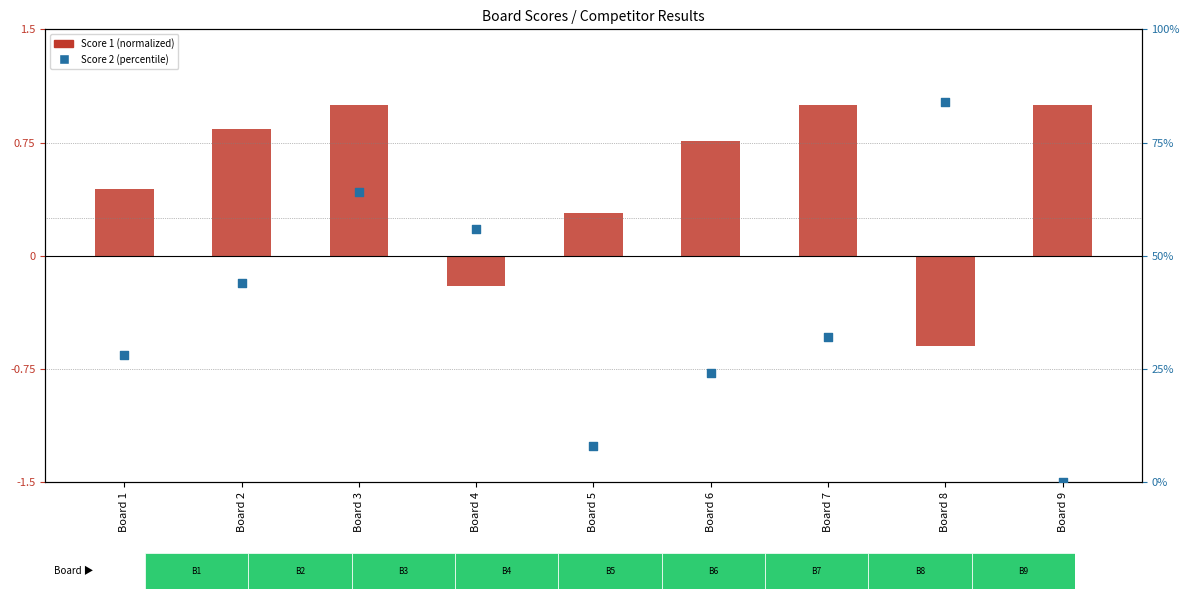

What are all the series names shown in the legend?

Score 1, Score 2